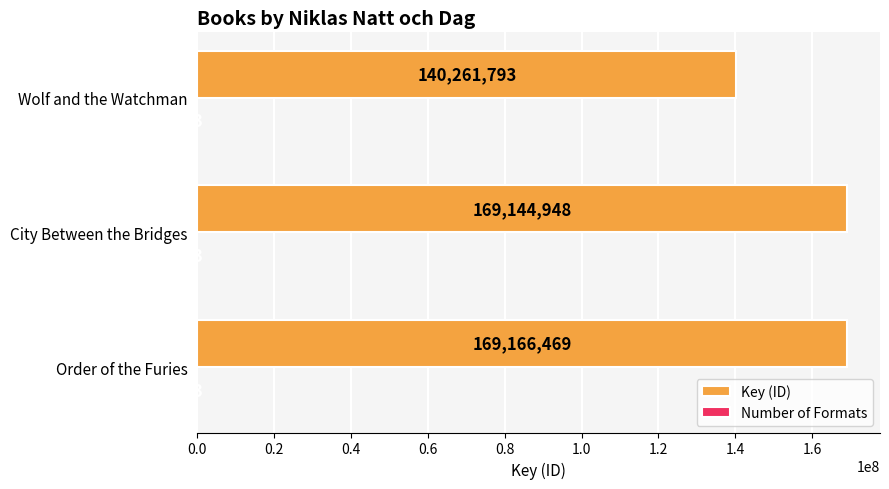

Which series has the widest spread of values?

Key (ID)